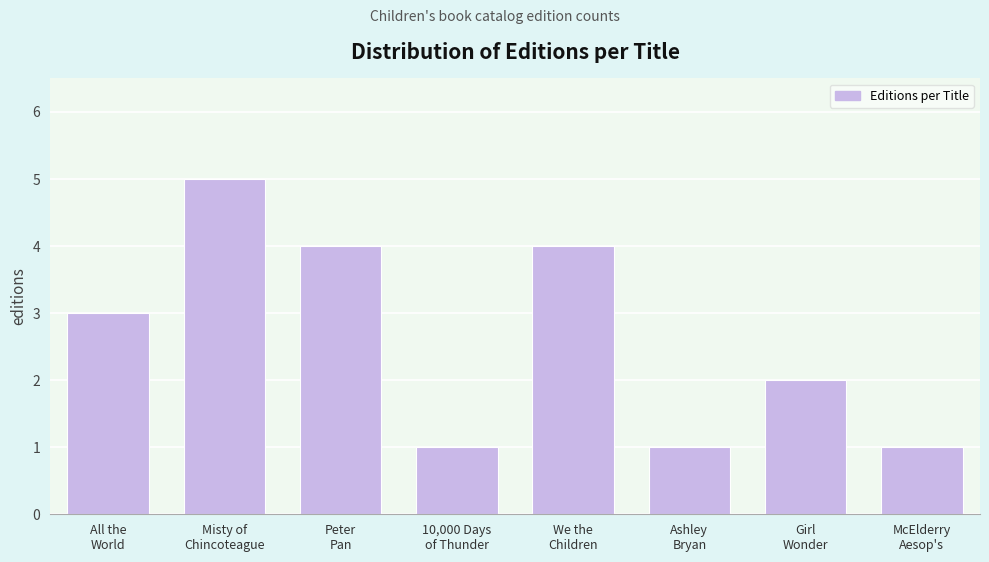

Reading right to left, transcribe all the data shown in this chart.

1	2	1	4	1	4	5	3